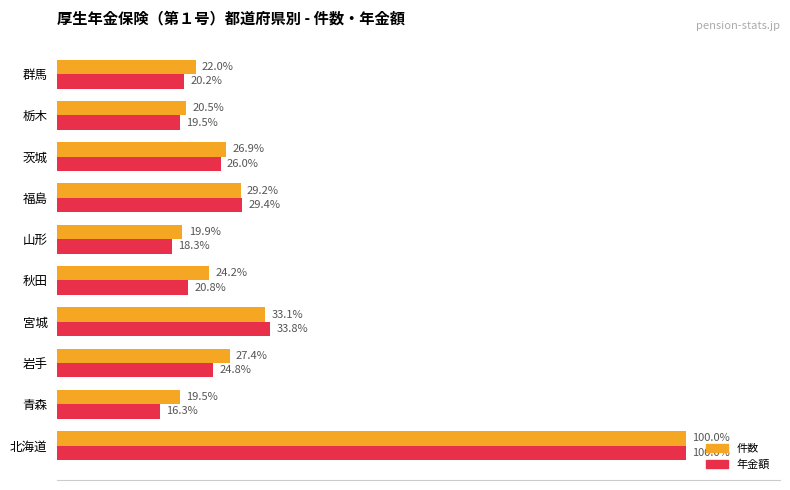

Which series has the widest spread of values?

年金額